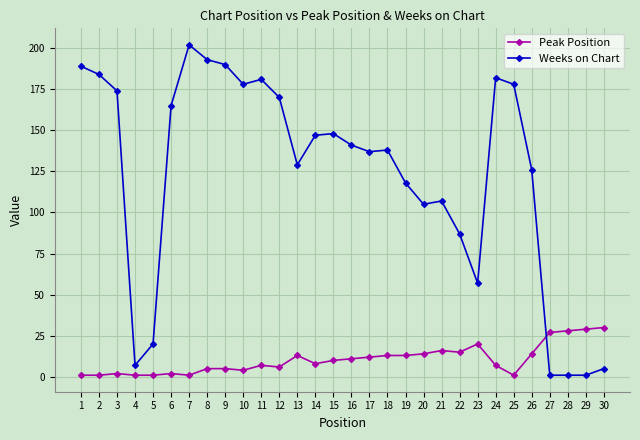

Rank the series at 30 from lowest to highest value.

Weeks on Chart, Peak Position